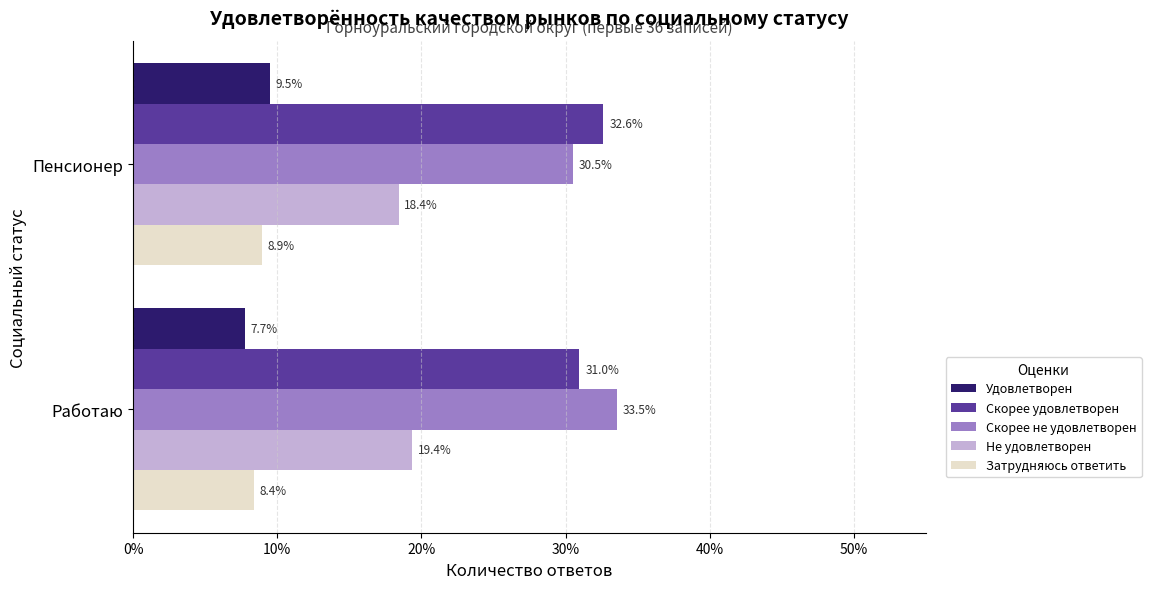

What is the difference between the maximum and minimum values in the Удовлетворен series?

1.7